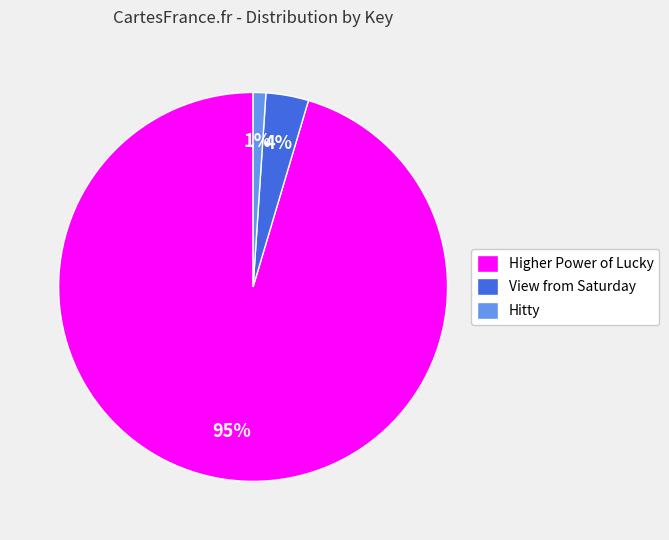

Rank the categories by value from highest to lowest.

Higher Power of Lucky, View from Saturday, Hitty